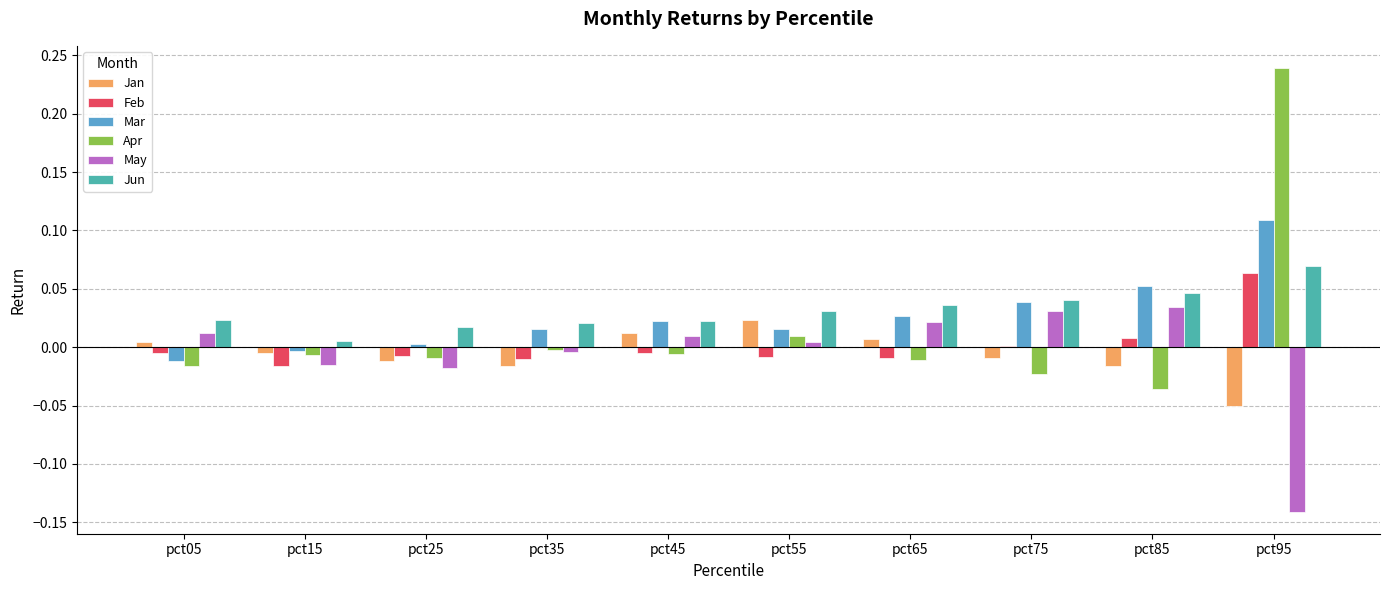

Which series changed the most between pct25 and pct55?

Jan